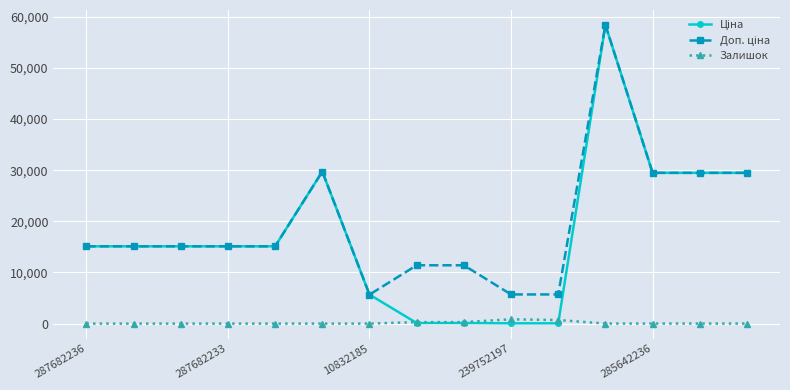

At how many categories does at least one series exceed 2229?

15